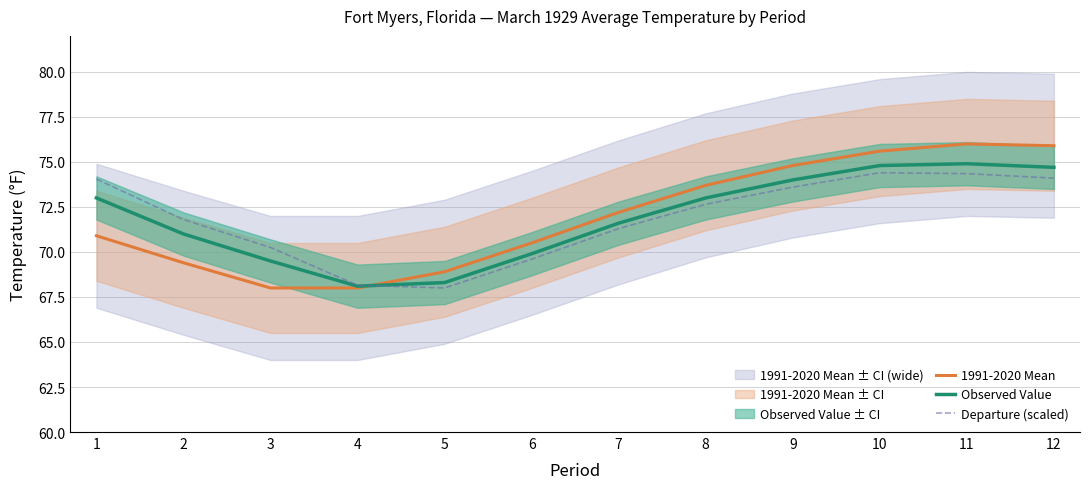

Is the value of Observed Value at 12 greater than the value of Departure (scaled) at 5?

Yes